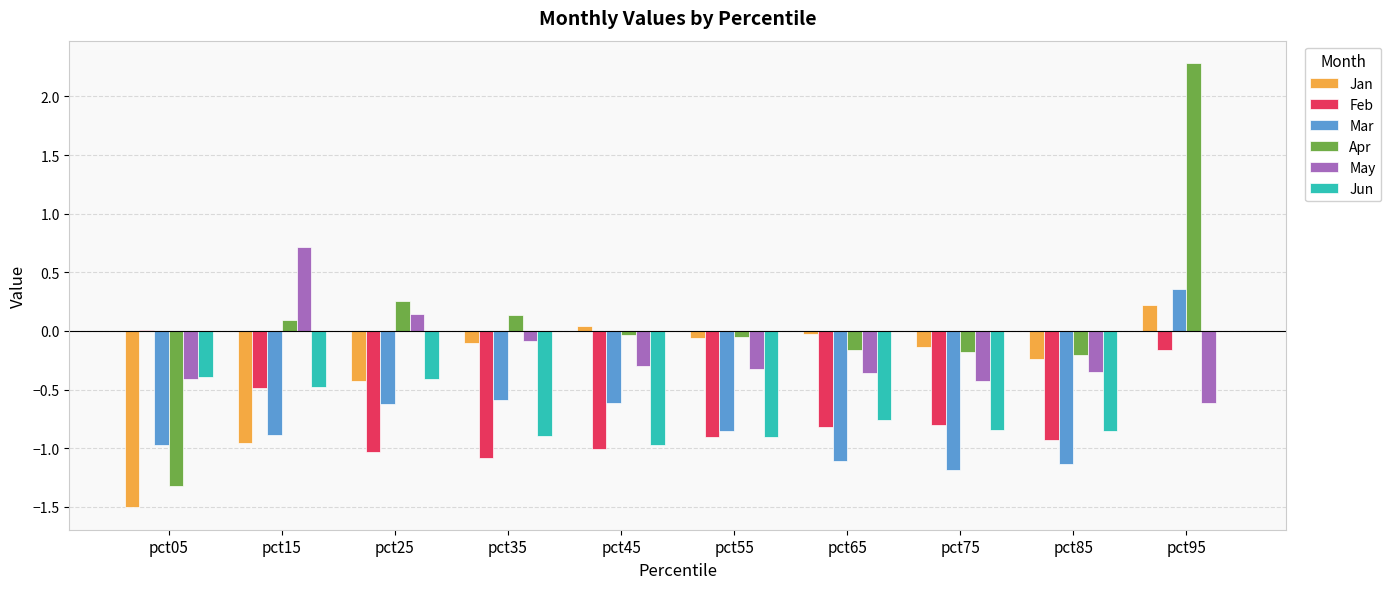

The value of Jun at pct35 is -1.3. True or false?

False